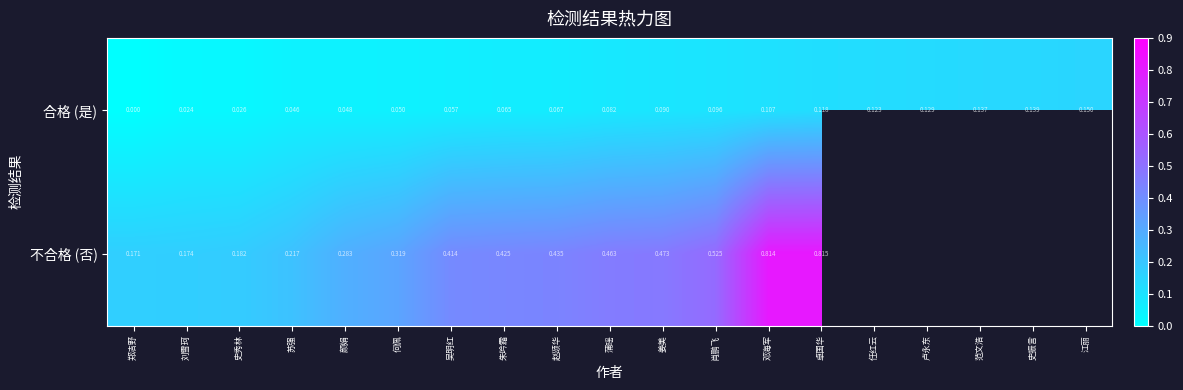

Which label corresponds to the largest value in the chart?

卓国华